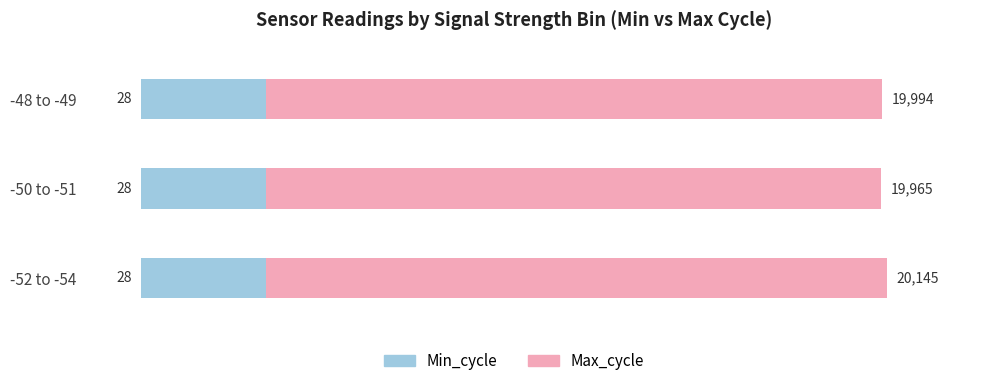

Which series has the largest range (max minus min)?

Max_cycle